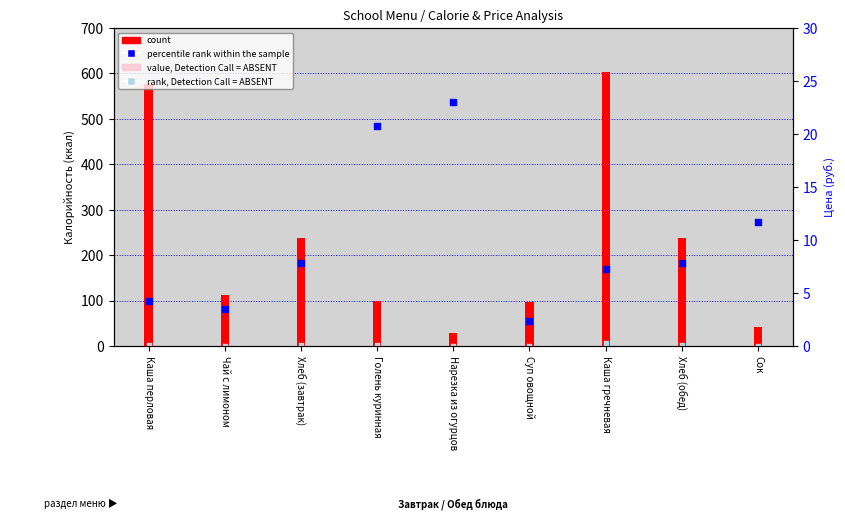

Which series has the widest spread of Y values?

count